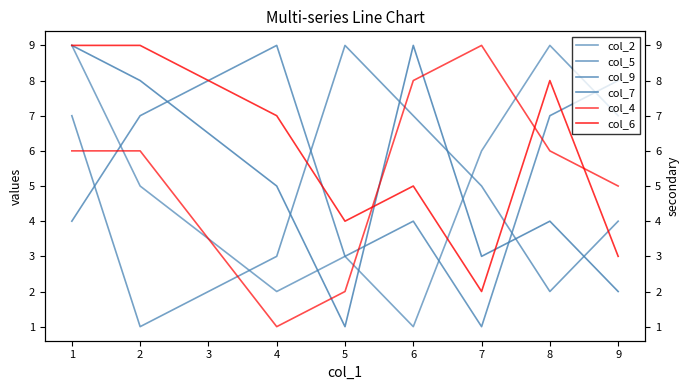

What are all the series names shown in the legend?

col_2, col_5, col_9, col_7, col_4, col_6